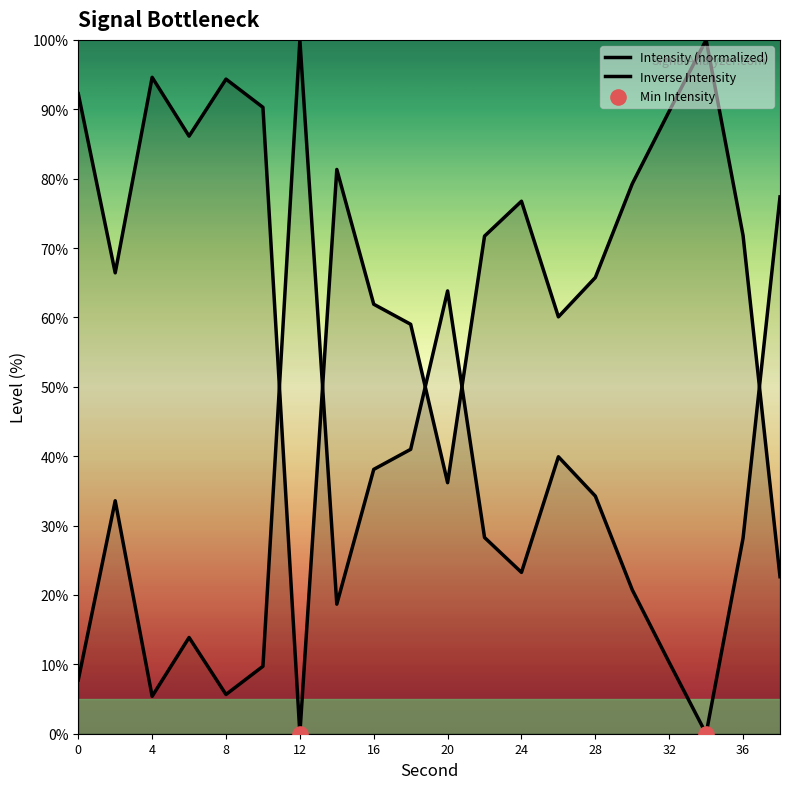

Which series contains the lowest Y value?

Intensity (normalized)